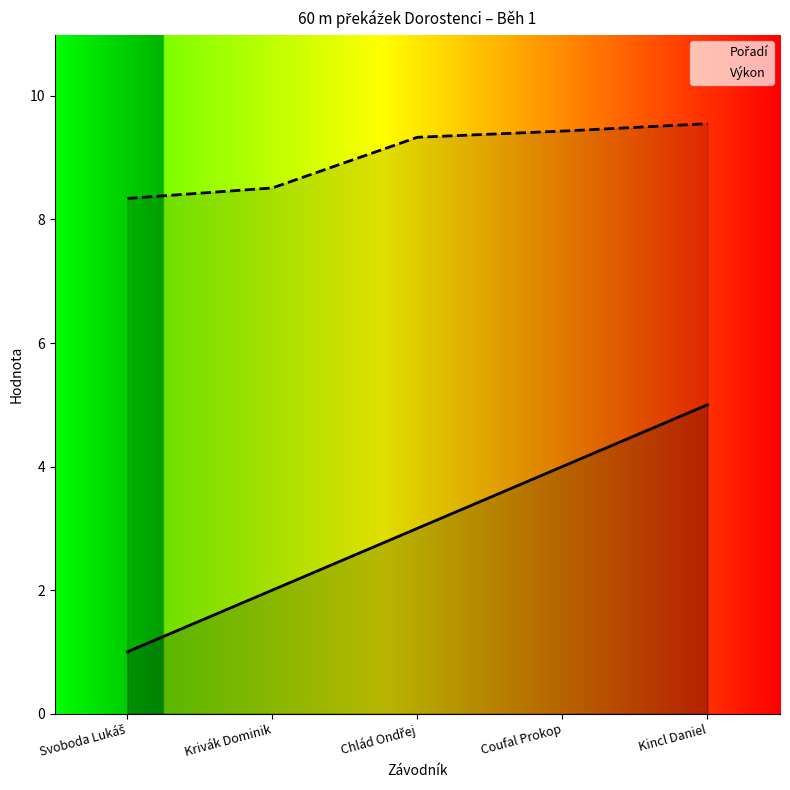

True or false: Výkon and Pořadí cross at least once.

False